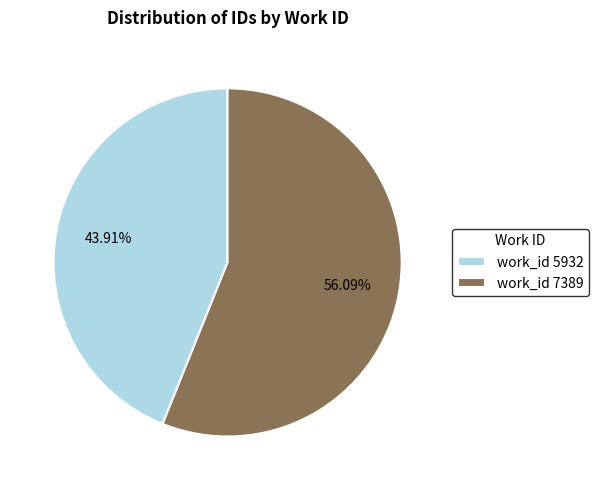

Rank the categories by value from highest to lowest.

work_id 7389, work_id 5932